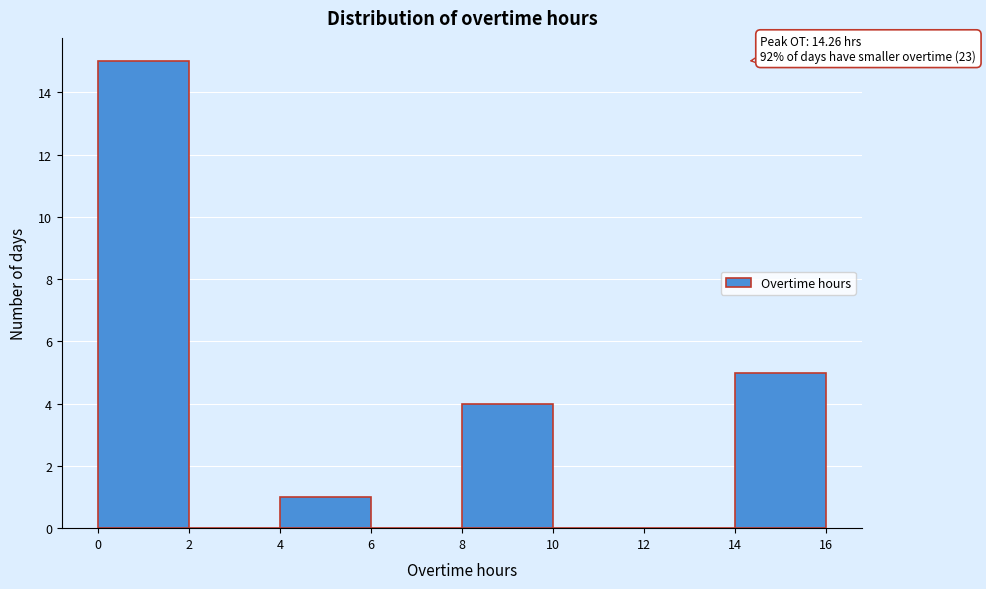

Which range on the x-axis has the tallest bar?

0 to 2